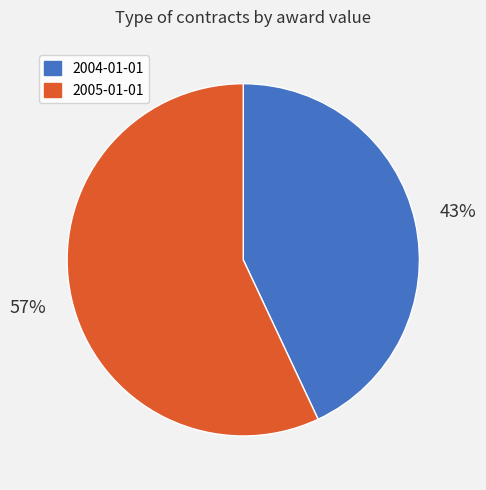

How many segments does this pie chart have?

2